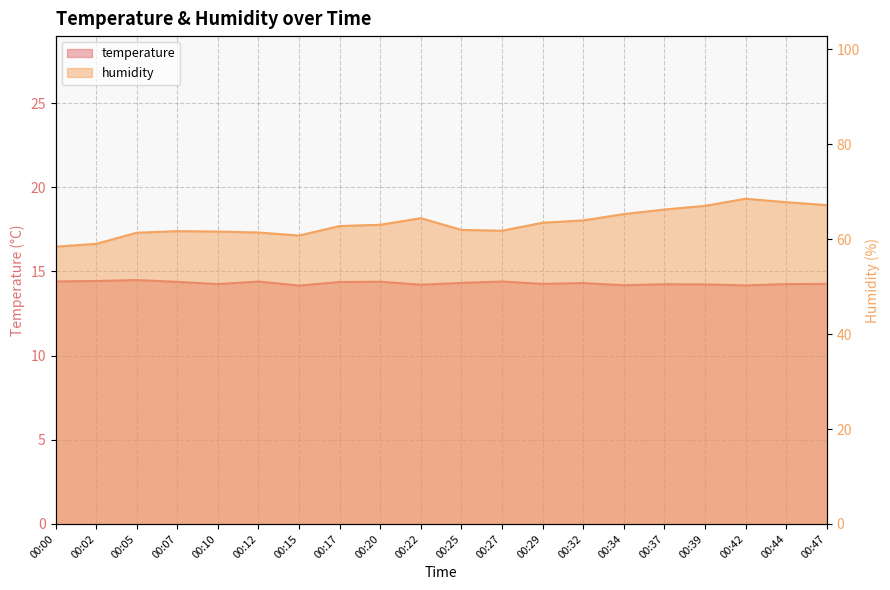

At which category does the chart reach its peak across all series?

00:42